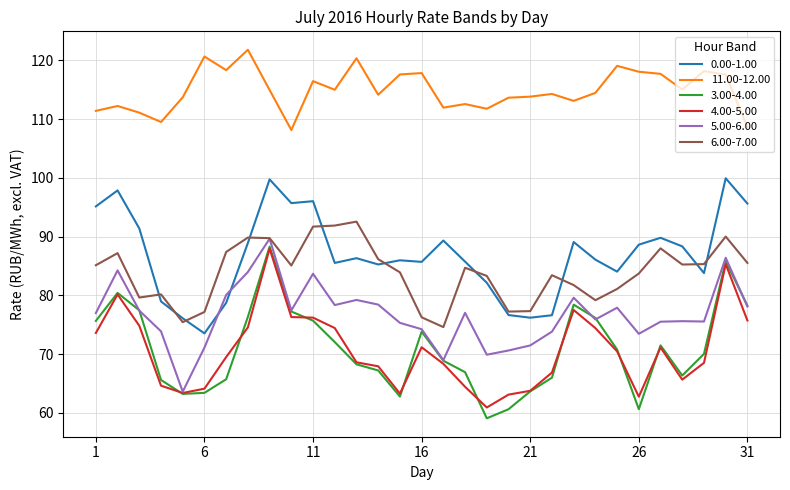

What is the maximum value shown in the chart?

121.8